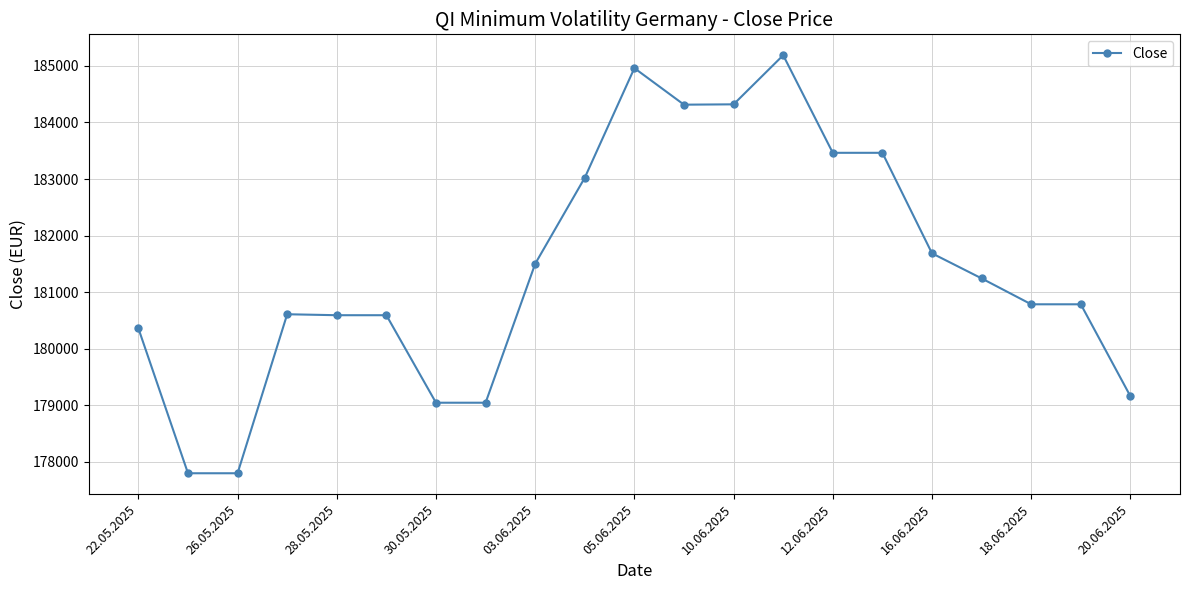

What is the maximum value shown in the chart?

185188